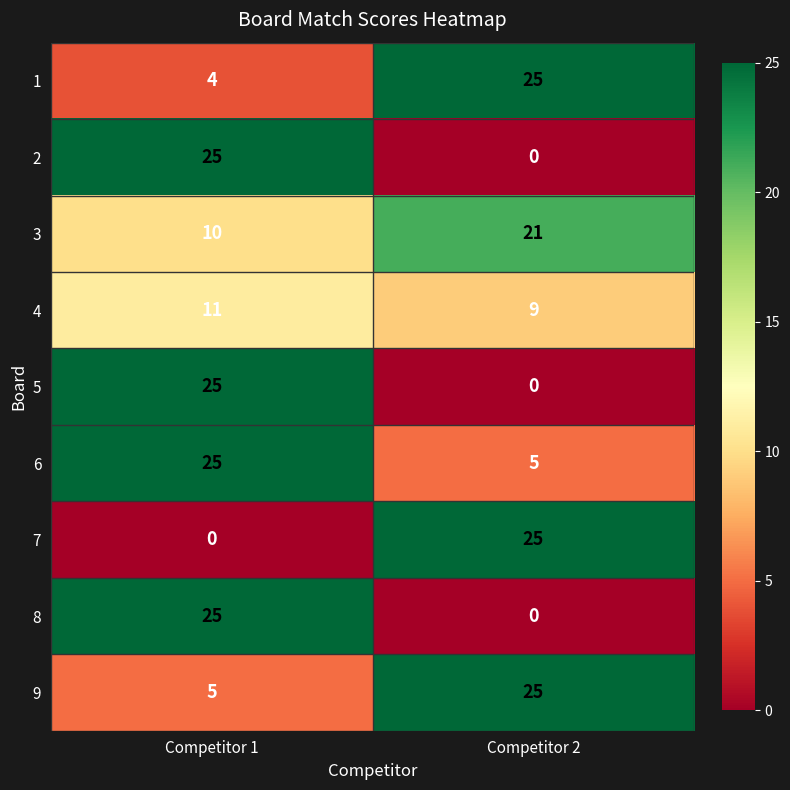

Read the 1 value at Competitor 1, to the nearest 5.

5